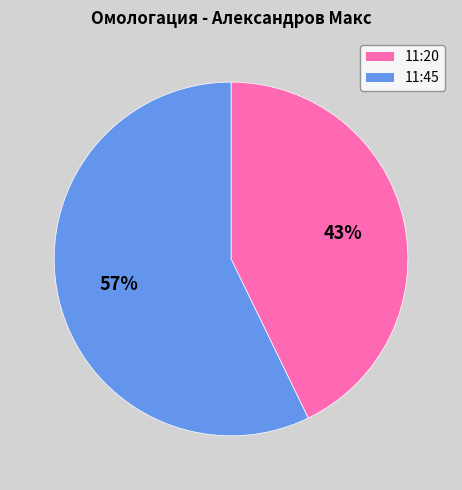

Which slice is the smallest?

11:20